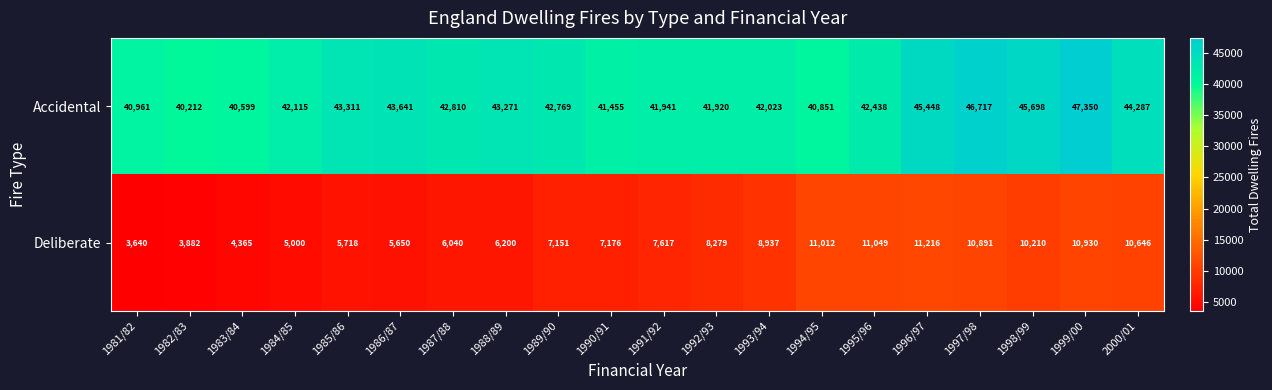

Between 1994/95 and 1999/00, which series saw the biggest shift?

Accidental